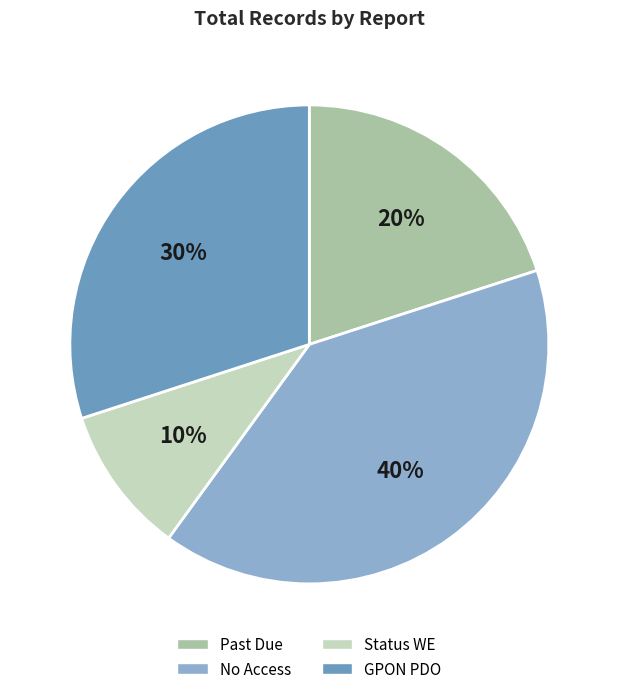

To the nearest percent, what is the difference between the Status WE and GPON PDO slice percentages?

20%